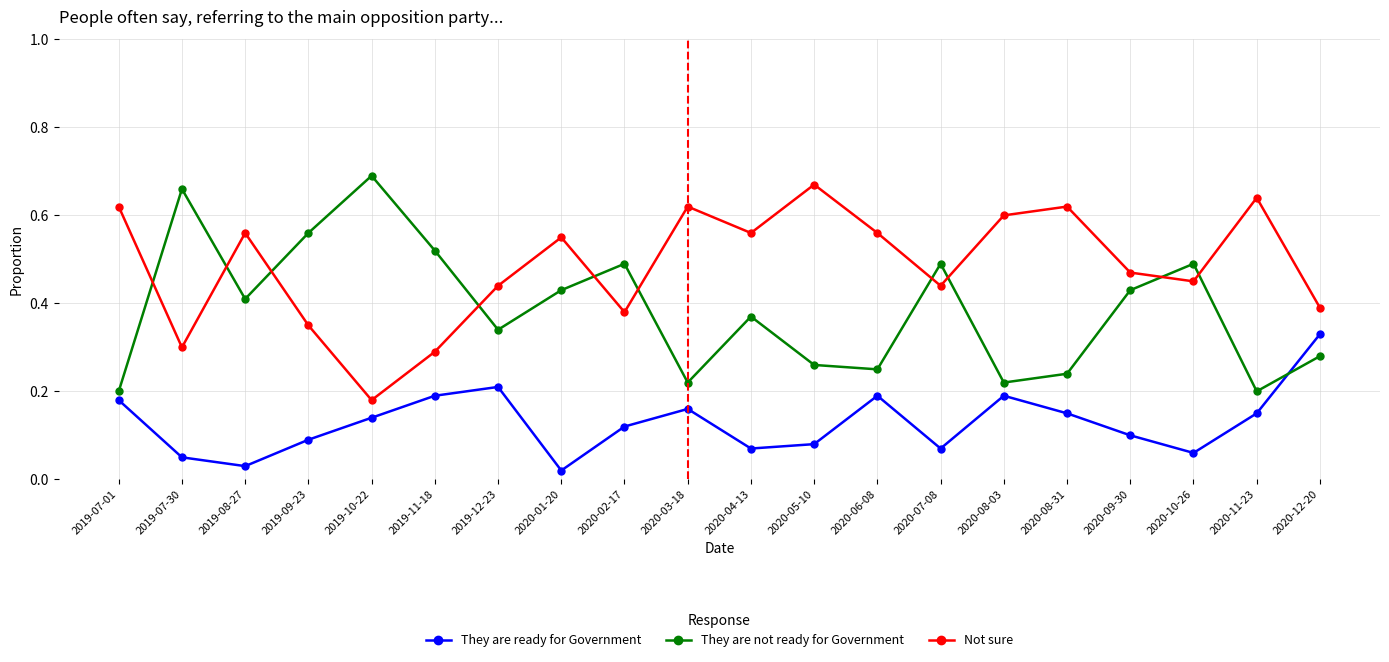

At how many categories does at least one series exceed 0?

20